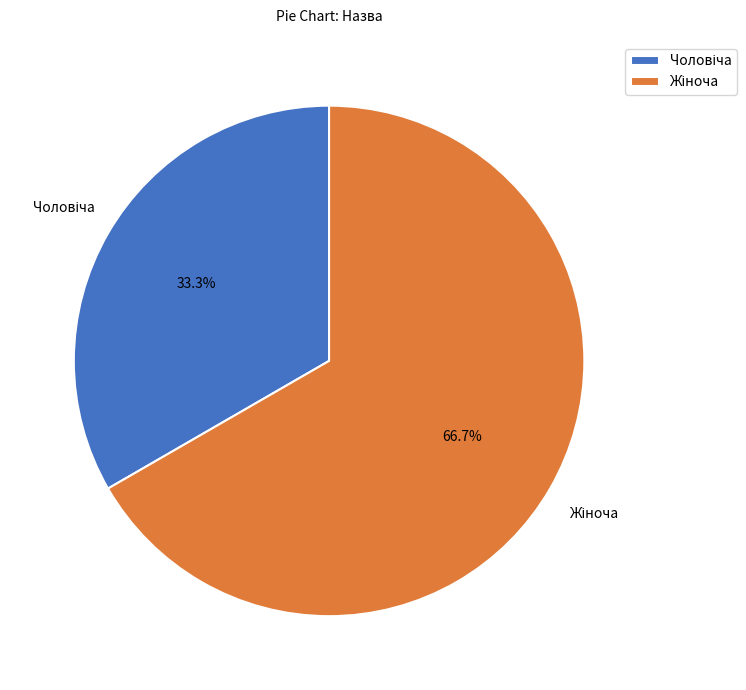

Does any single category account for the majority?

Yes